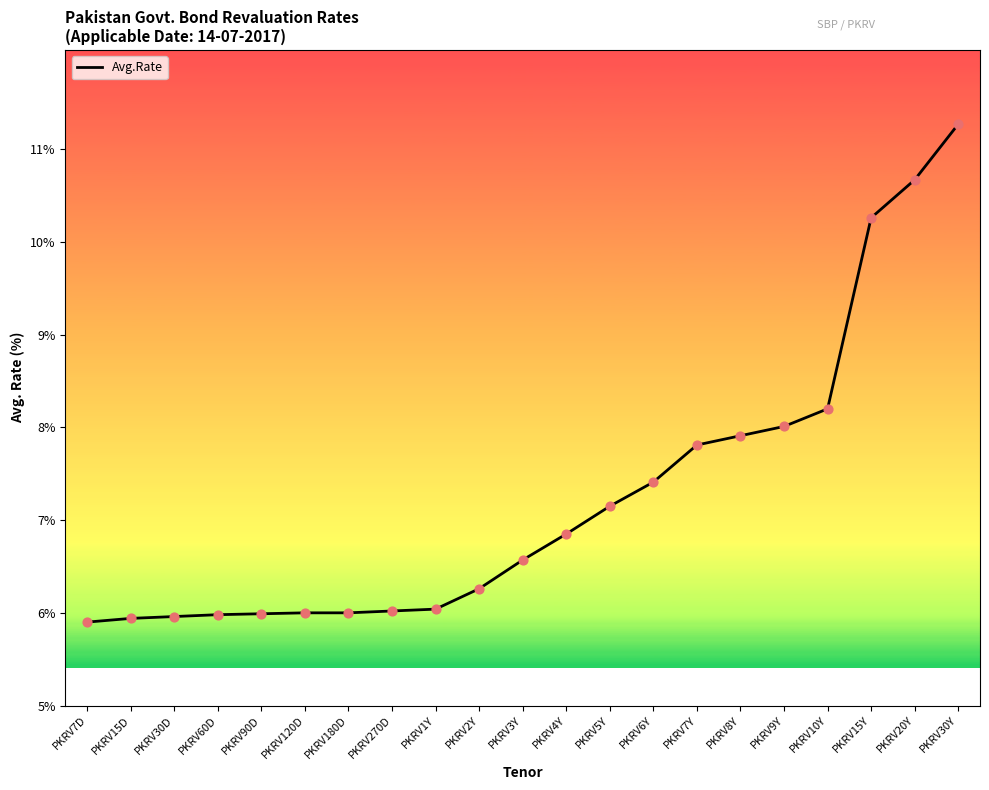

Between PKRV2Y and PKRV3Y, which is larger?

PKRV3Y